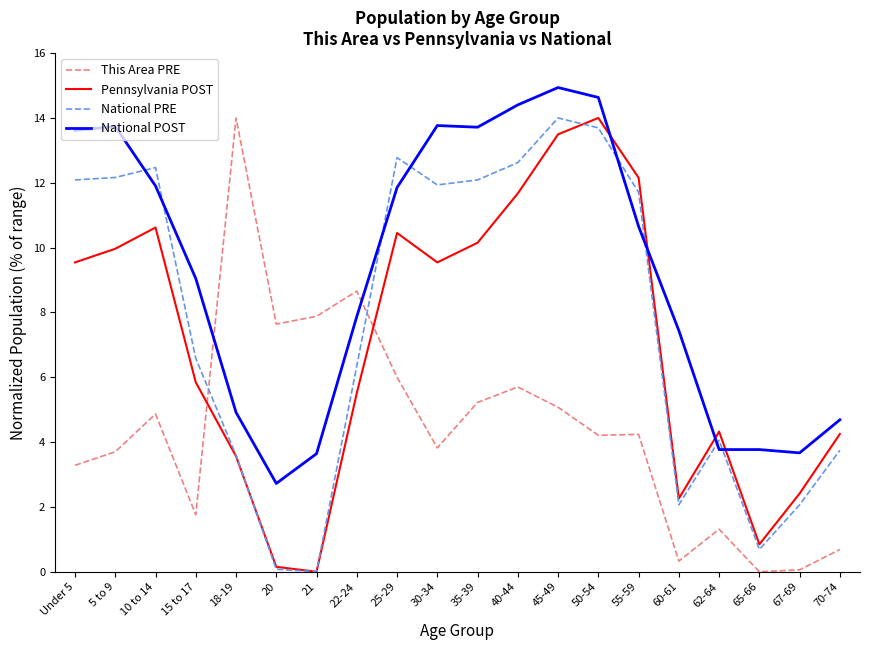

True or false: National PRE and National POST intersect in this chart.

True